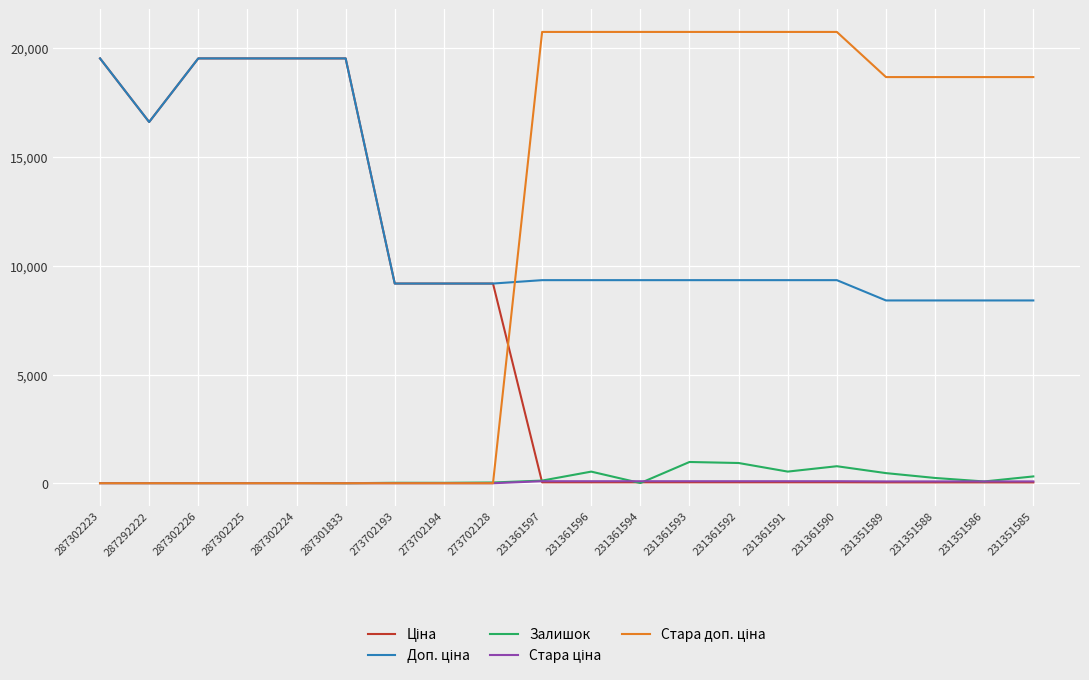

Reading left to right, what are all the values shown in this chart?

Ціна: 287302223=19542.7	287292222=16618.0	287302226=19542.7	287302225=19542.7	287302224=19542.7	287301833=19542.7	273702193=9185.9	273702194=9185.9	273702128=9185.9	231361597=41.5	231361596=41.5	231361594=41.5	231361593=41.5	231361592=41.5	231361591=41.5	231361590=41.5	231351589=37.4	231351588=37.4	231351586=37.4	231351585=37.4
Доп. ціна: 287302223=19542.7	287292222=16618.0	287302226=19542.7	287302225=19542.7	287302224=19542.7	287301833=19542.7	273702193=9185.9	273702194=9185.9	273702128=9185.9	231361597=9342.0	231361596=9342.0	231361594=9342.0	231361593=9342.0	231361592=9342.0	231361591=9342.0	231361590=9342.0	231351589=8408.0	231351588=8408.0	231351586=8408.0	231351585=8408.0
Залишок: 287302223=8.0	287292222=6.0	287302226=5.0	287302225=7.0	287302224=8.0	287301833=0.0	273702193=20.0	273702194=19.0	273702128=34.0	231361597=121.0	231361596=534.0	231361594=8.0	231361593=977.0	231361592=930.0	231361591=535.0	231361590=782.0	231351589=465.0	231351588=242.0	231351586=81.0	231351585=313.0
Стара ціна: 287302223=0.0	287292222=0.0	287302226=0.0	287302225=0.0	287302224=0.0	287301833=0.0	273702193=0.0	273702194=0.0	273702128=0.0	231361597=92.3	231361596=92.3	231361594=92.3	231361593=92.3	231361592=92.3	231361591=92.3	231361590=92.3	231351589=83.0	231351588=83.0	231351586=83.0	231351585=83.0
Стара доп. ціна: 287302223=0.0	287292222=0.0	287302226=0.0	287302225=0.0	287302224=0.0	287301833=0.0	273702193=0.0	273702194=0.0	273702128=0.0	231361597=20760.8	231361596=20760.8	231361594=20760.8	231361593=20760.8	231361592=20760.8	231361591=20760.8	231361590=20760.8	231351589=18684.0	231351588=18684.0	231351586=18684.0	231351585=18684.0